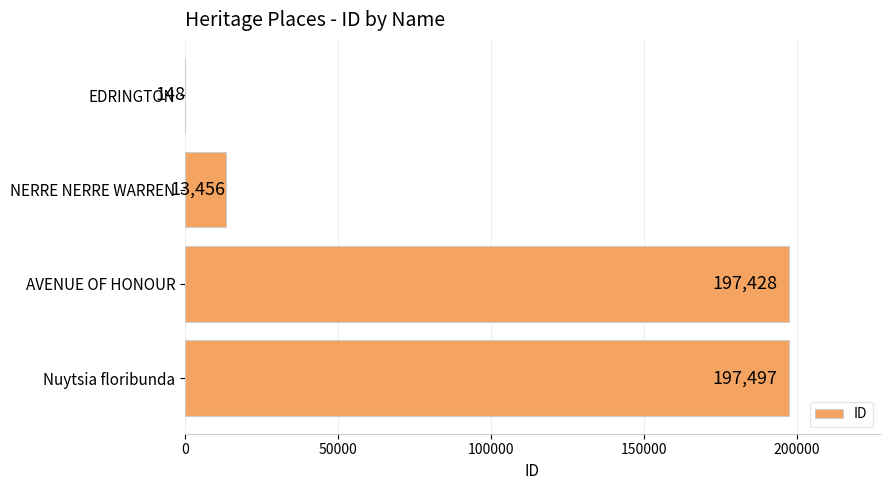

At which label is the value closest to 98822?

NERRE NERRE WARREN